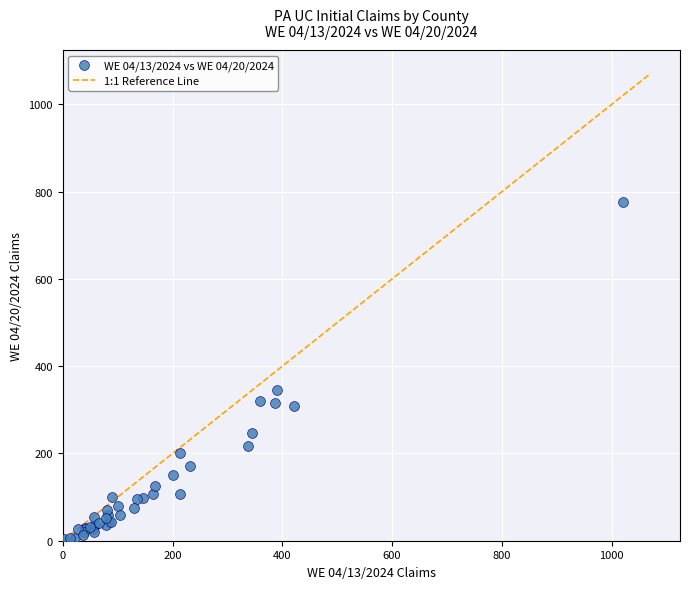

What Y value in the scatter plot is closest to 390?

345